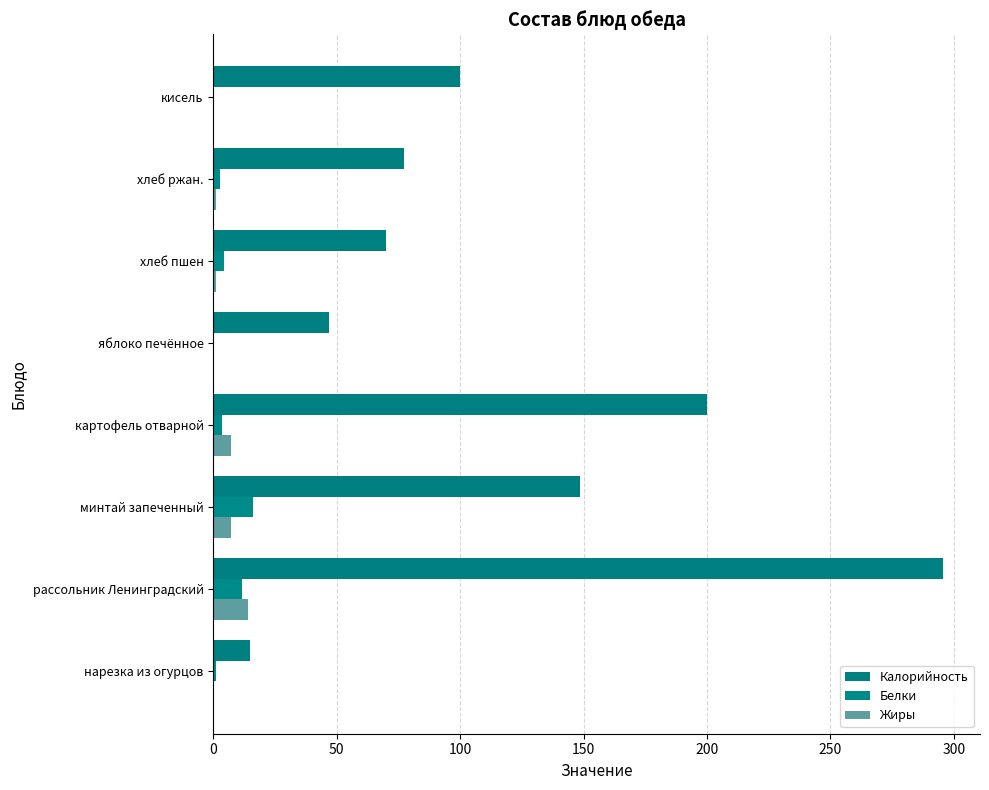

Which series has the largest total across all categories?

Калорийность